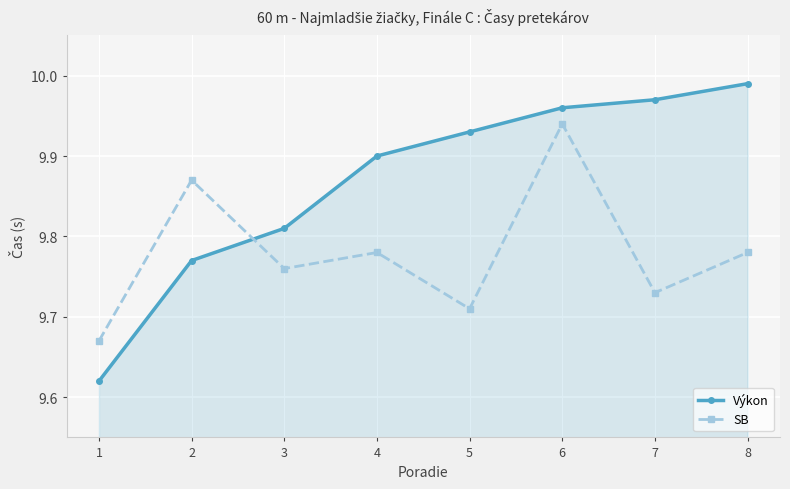

Which series ends up on top after the final intersection of Výkon and SB?

Výkon